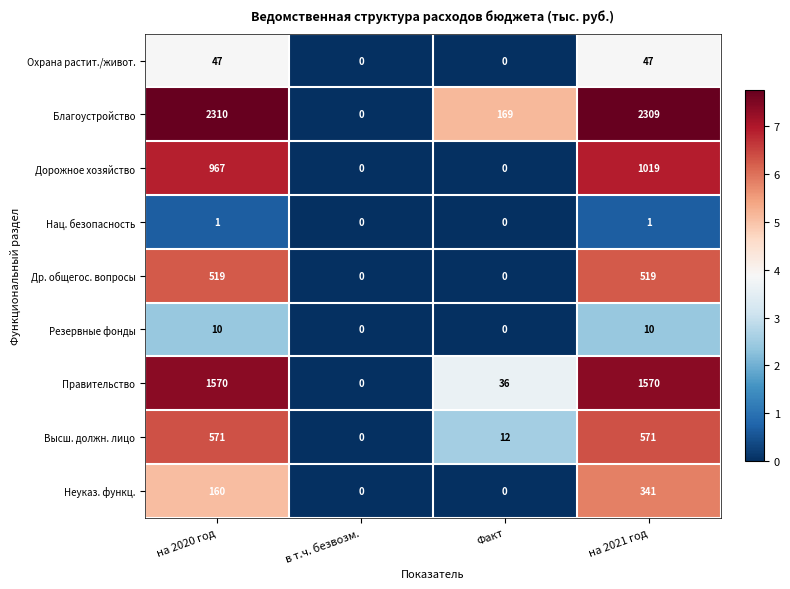

Is the value of Благоустройство at Факт greater than the value of Др. общегос. вопросы at на 2021 год?

No